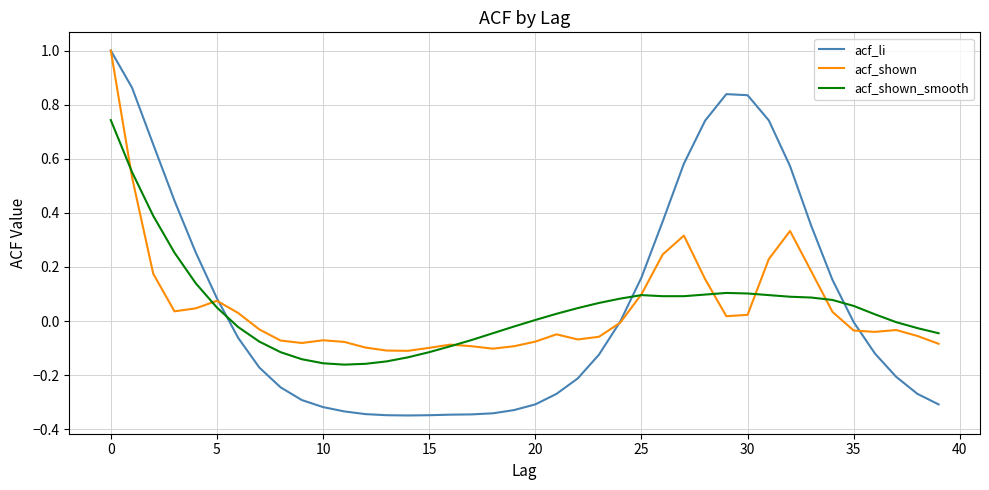

Which series has the largest total across all categories?

acf_li